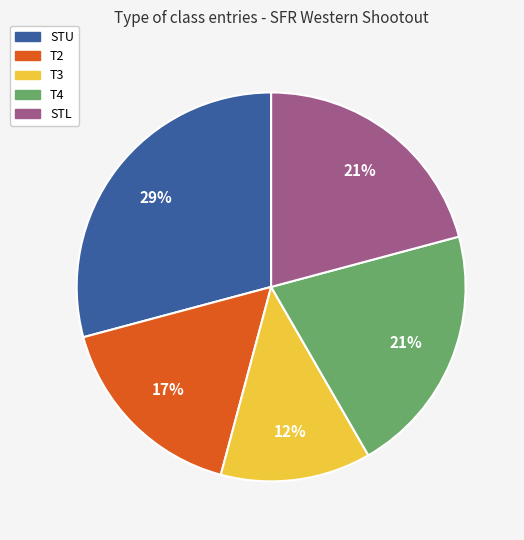

Combined, do T3 and T4 account for over 50%?

No